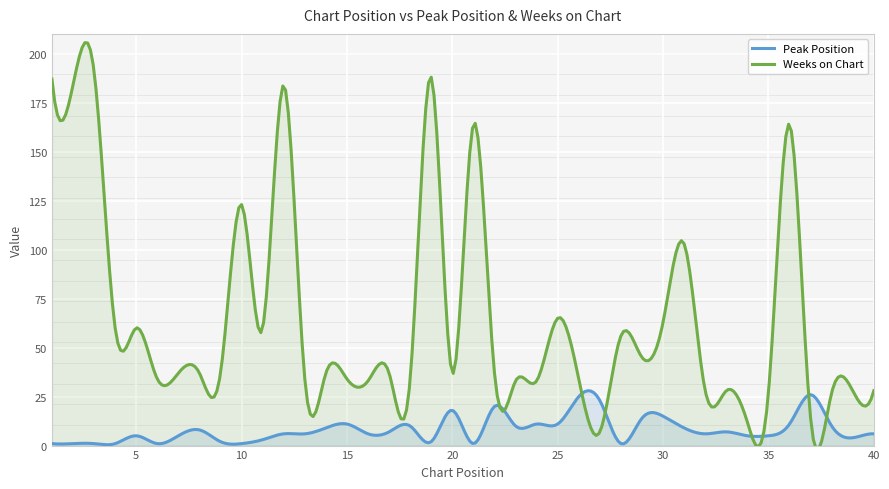

The Weeks on Chart series shows 37 at 7. True or false?

True